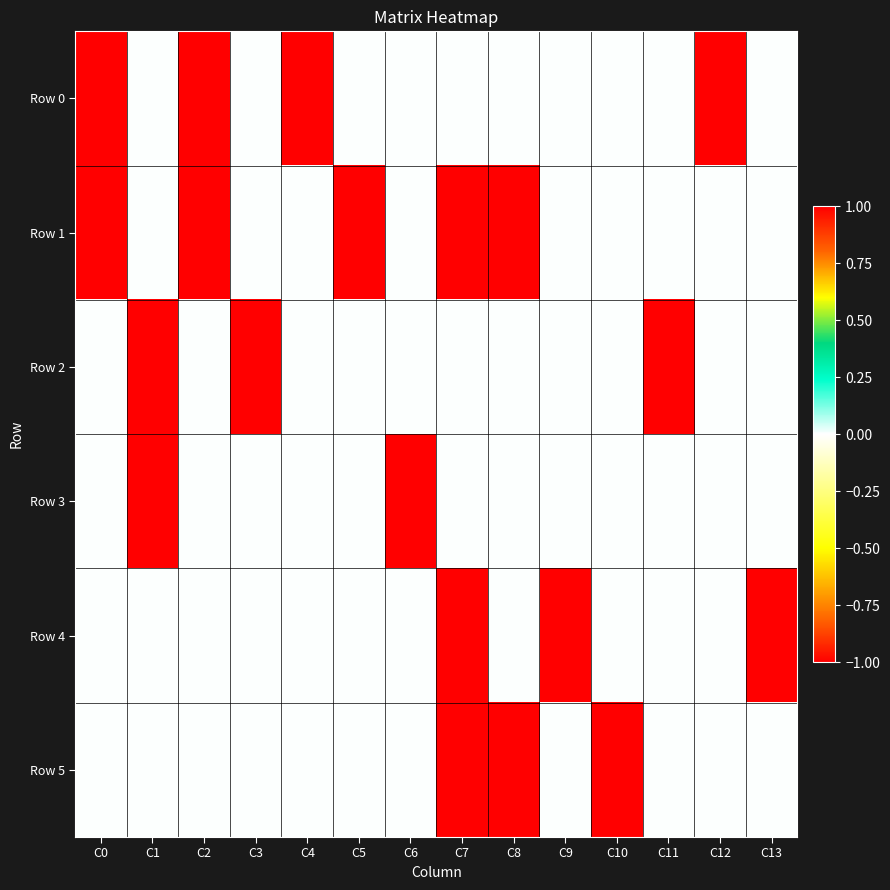

Reading left to right, what are all the values shown in this chart?

Row 0: C0=-1	C1=0	C2=-1	C3=0	C4=-1	C5=0	C6=0	C7=0	C8=0	C9=0	C10=0	C11=0	C12=1	C13=0
Row 1: C0=1	C1=0	C2=1	C3=0	C4=0	C5=-1	C6=0	C7=-1	C8=1	C9=0	C10=0	C11=0	C12=0	C13=0
Row 2: C0=0	C1=-1	C2=0	C3=-1	C4=0	C5=0	C6=0	C7=0	C8=0	C9=0	C10=0	C11=1	C12=0	C13=0
Row 3: C0=0	C1=1	C2=0	C3=0	C4=0	C5=0	C6=-1	C7=0	C8=0	C9=0	C10=0	C11=0	C12=0	C13=0
Row 4: C0=0	C1=0	C2=0	C3=0	C4=0	C5=0	C6=0	C7=-1	C8=0	C9=-1	C10=0	C11=0	C12=0	C13=1
Row 5: C0=0	C1=0	C2=0	C3=0	C4=0	C5=0	C6=0	C7=1	C8=-1	C9=0	C10=-1	C11=0	C12=0	C13=0